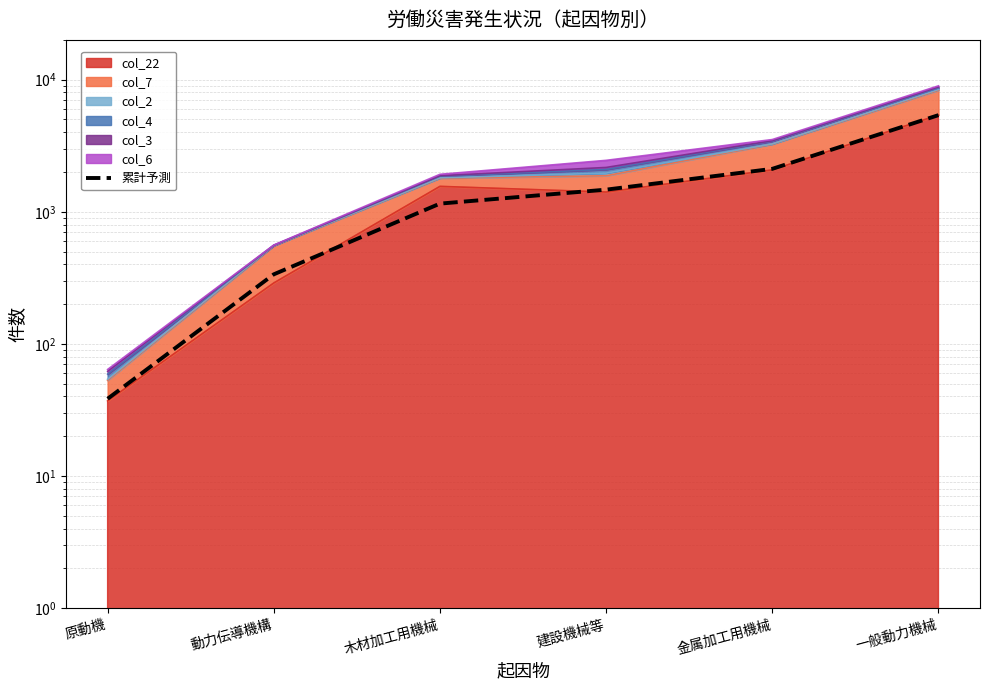

What position from the left is 建設機械等?

4